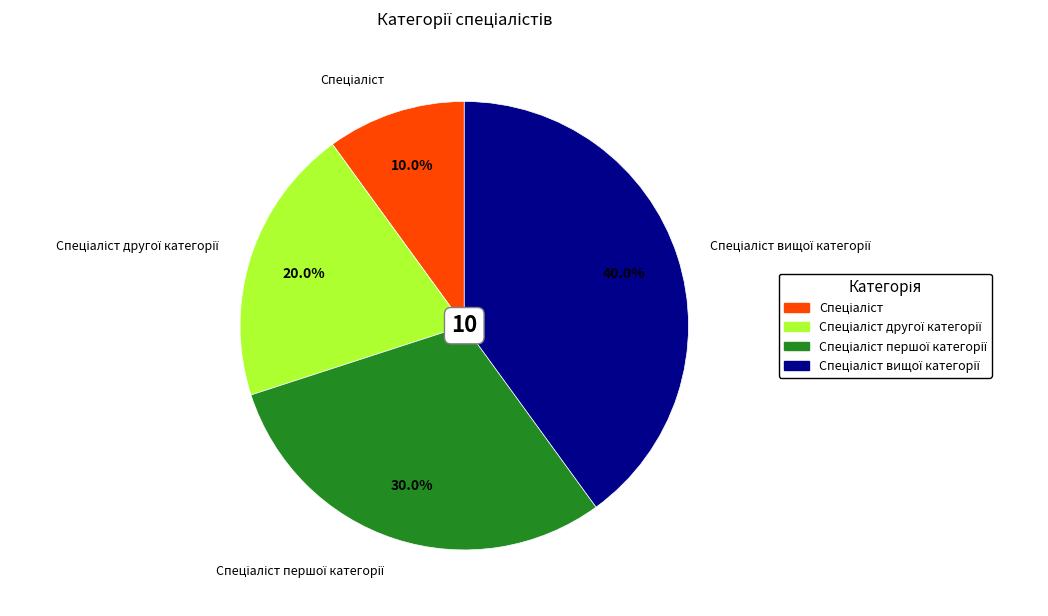

Is there any slice that represents more than half of the pie?

No